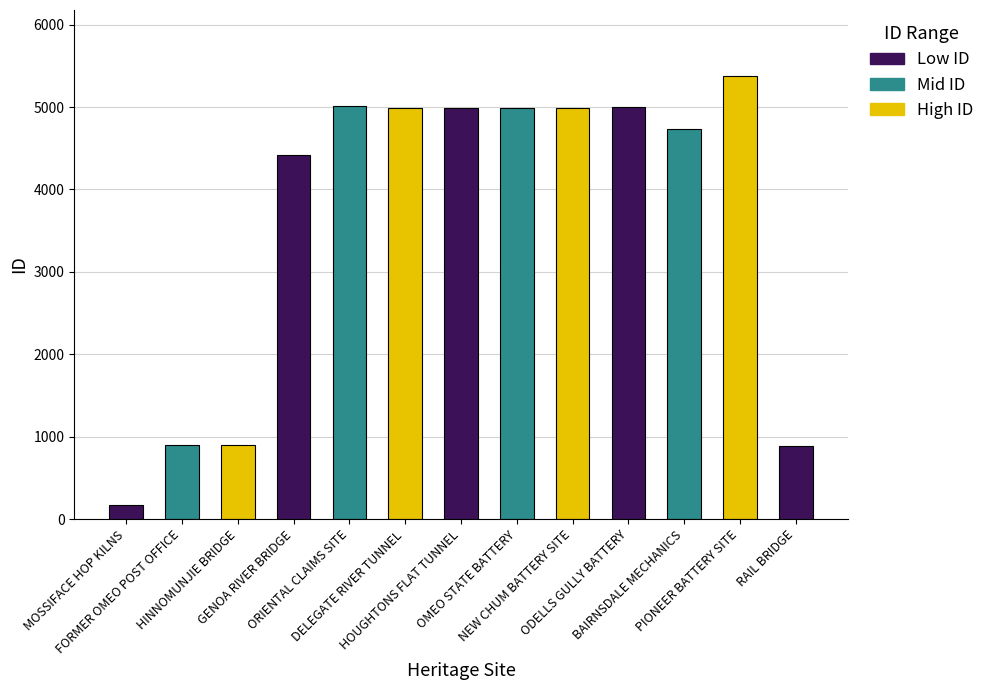

What is the maximum value shown in the chart?

5373